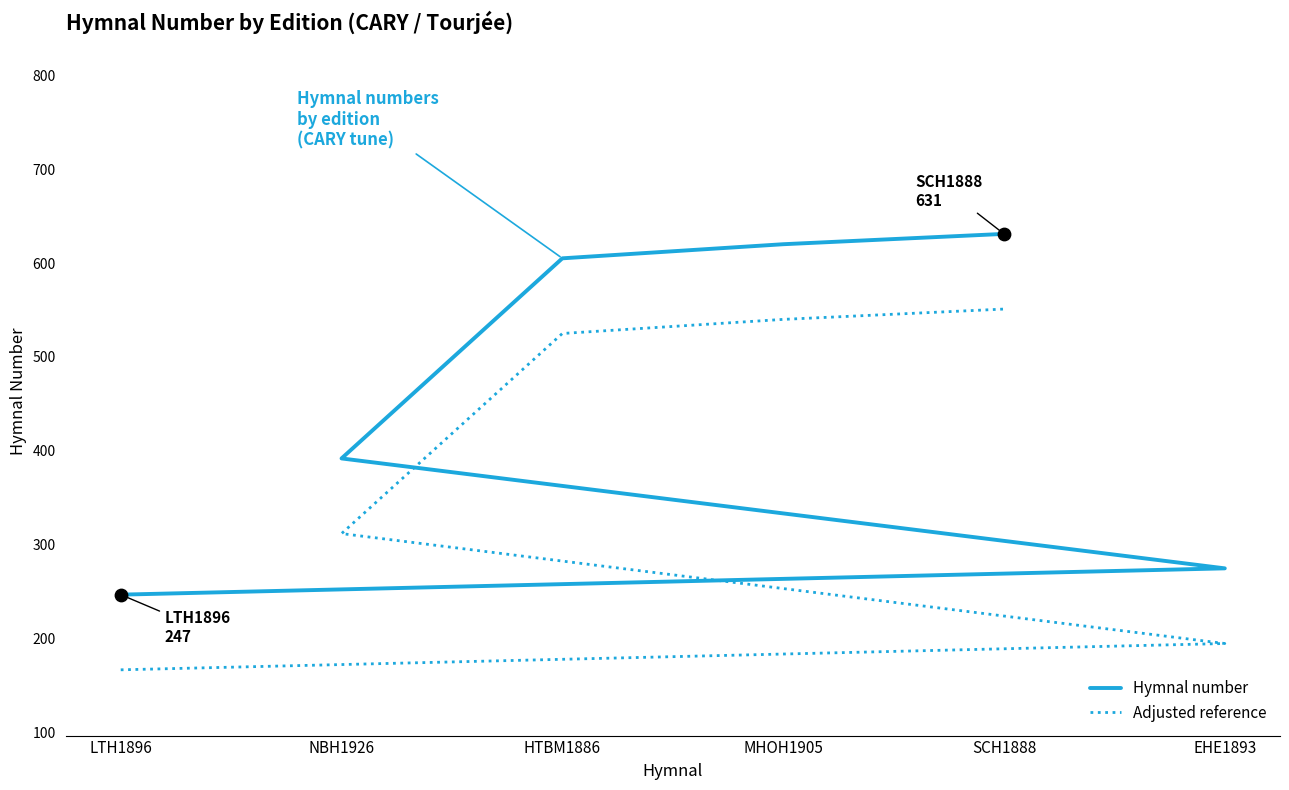

At how many categories does at least one series exceed 505?

3